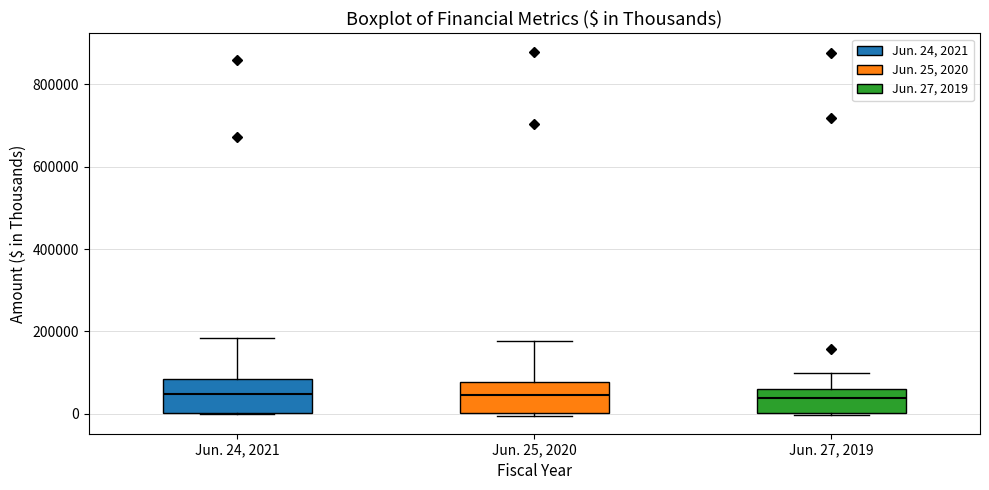

Reading left to right, transcribe this box plot: for each box, give where its median line is, the range the box spans, and where its two whiskers end, as read against the y-axis. The values are not printed on the chart, so give them approximately, as read against the axis.

Jun. 24, 2021: median 40000, box 0 to 80000, whiskers 0 to 180000
Jun. 25, 2020: median 40000, box 0 to 80000, whiskers 0 (just below the box's lower edge) to 180000
Jun. 27, 2019: median 40000, box 0 to 60000, whiskers 0 to 100000